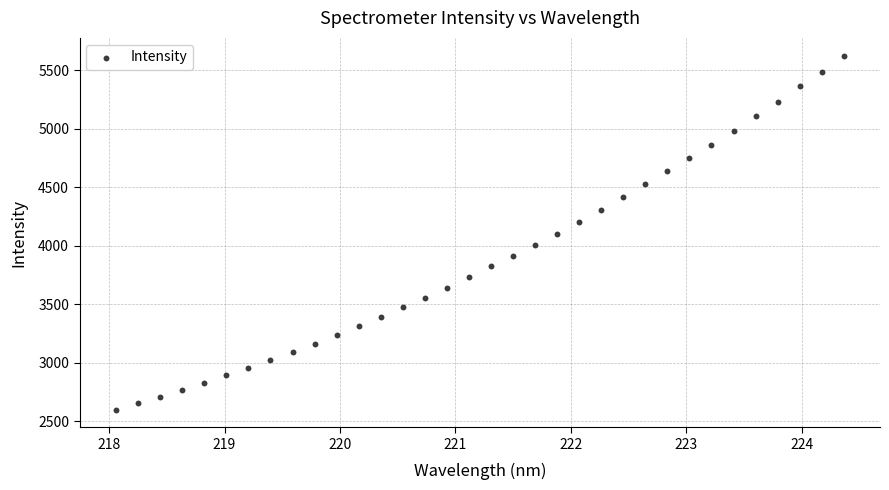

What is the range of X values (max minus min)?

6.3